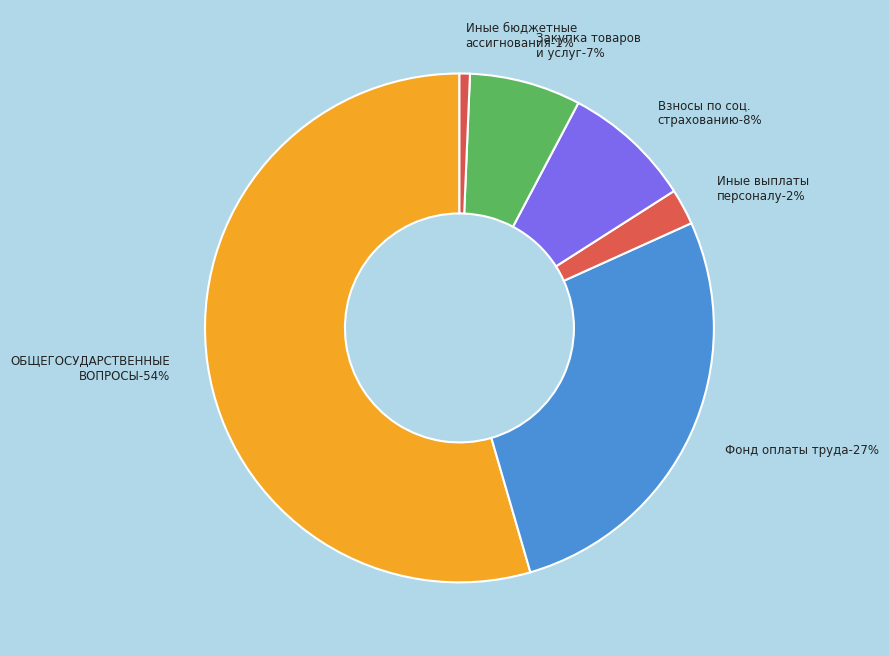

Is it true that СОЦИАЛЬНАЯ ПОЛИТИКА is 25% of the pie?

False